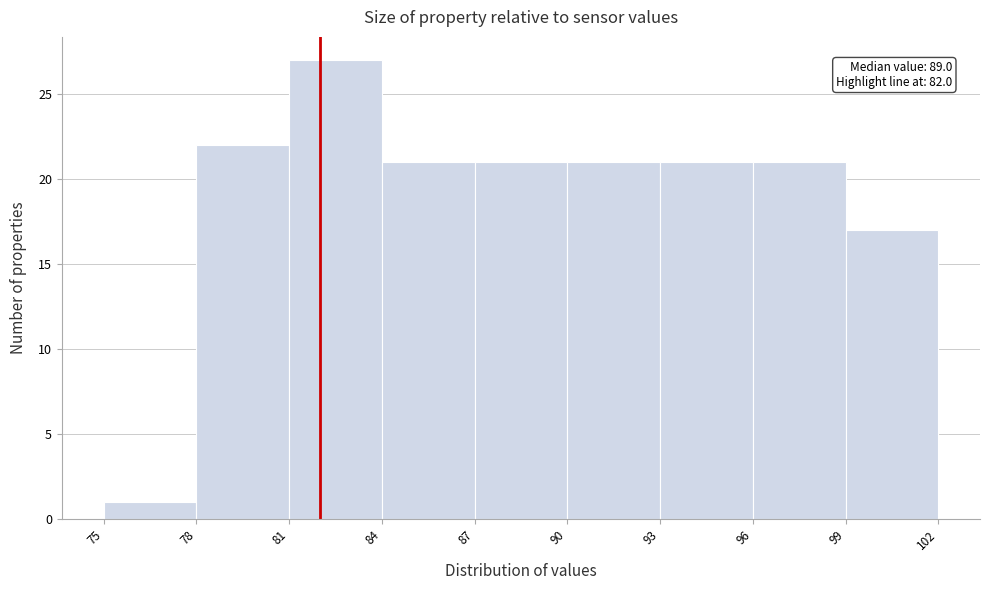

Which range on the x-axis has the tallest bar?

81 to 84